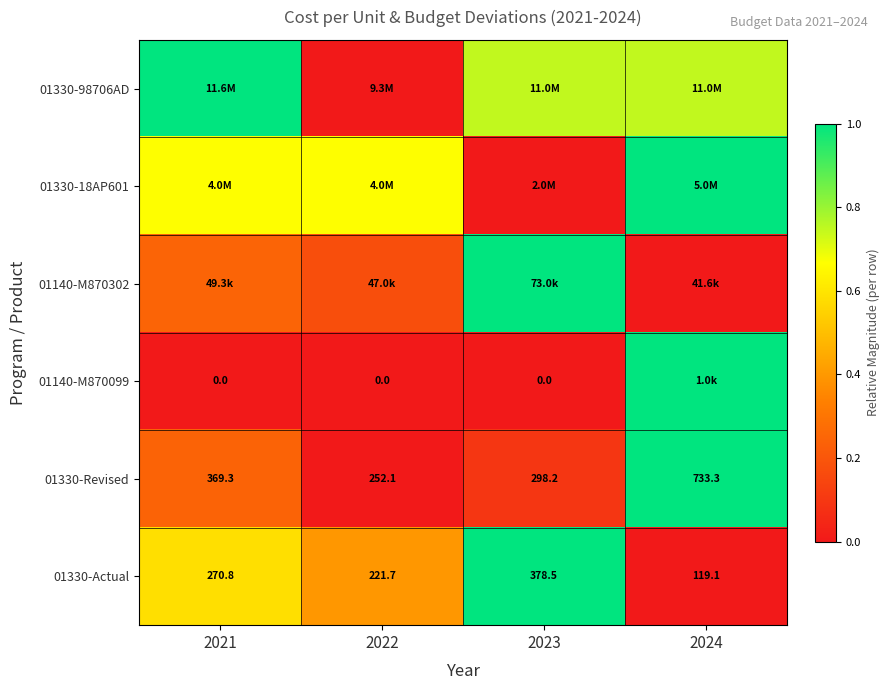

Which category has the highest value across all series?

2021